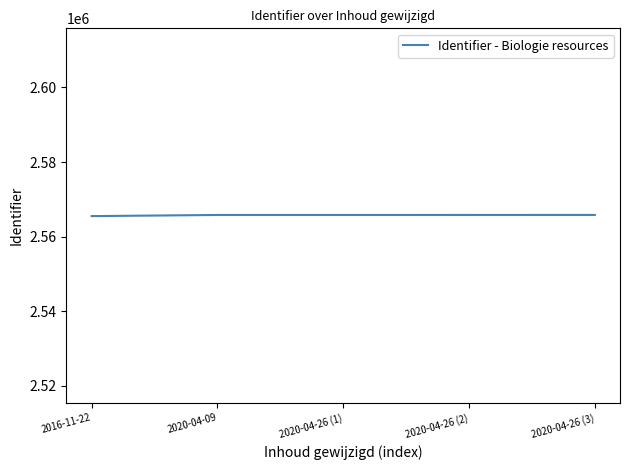

The chart shows a value of 2565821 at 2020-04-26 (1). True or false?

True